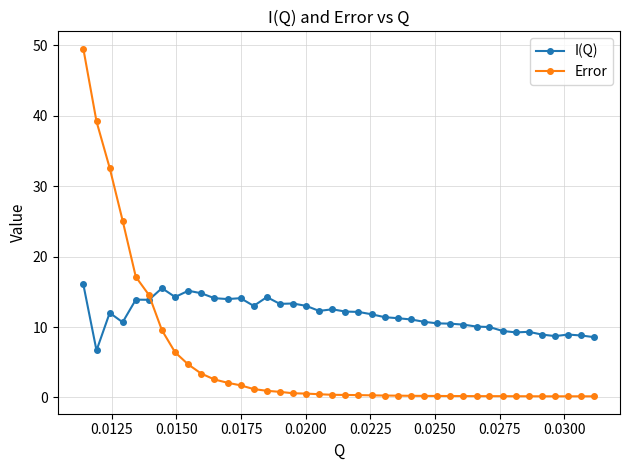

What is the average value of the I(Q) series?

11.8